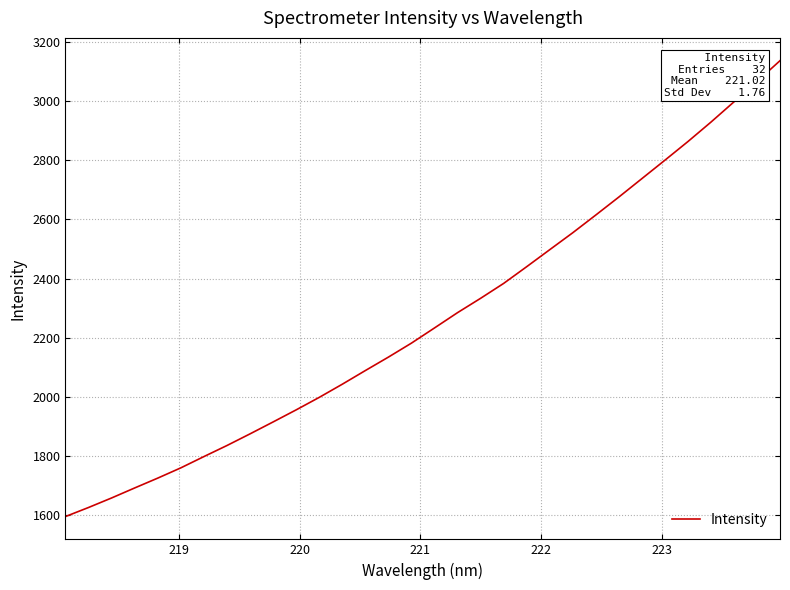

What is the difference between the maximum and minimum values?

1540.6